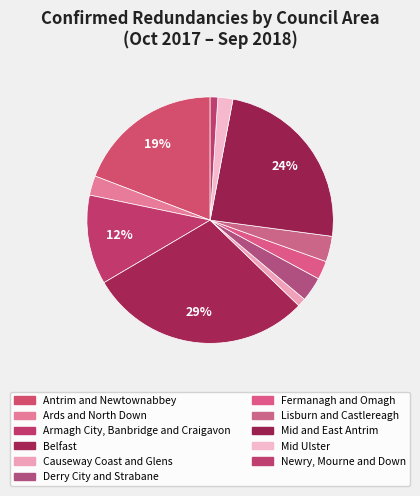

To the nearest percent, what is the combined percentage of Mid and East Antrim and Derry City and Strabane?

27%